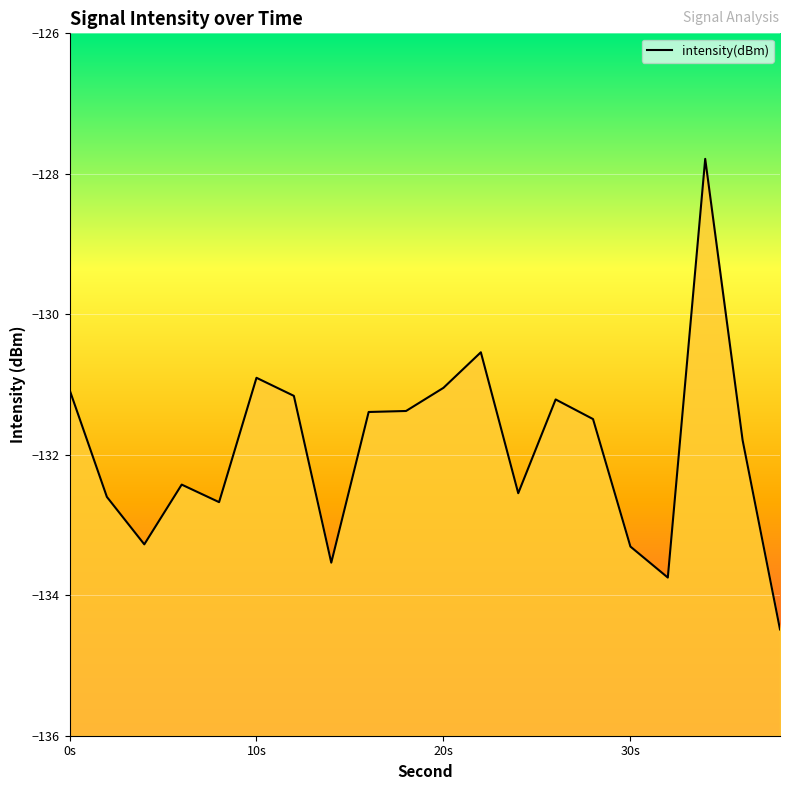

What is the minimum value shown in the chart?

-134.5